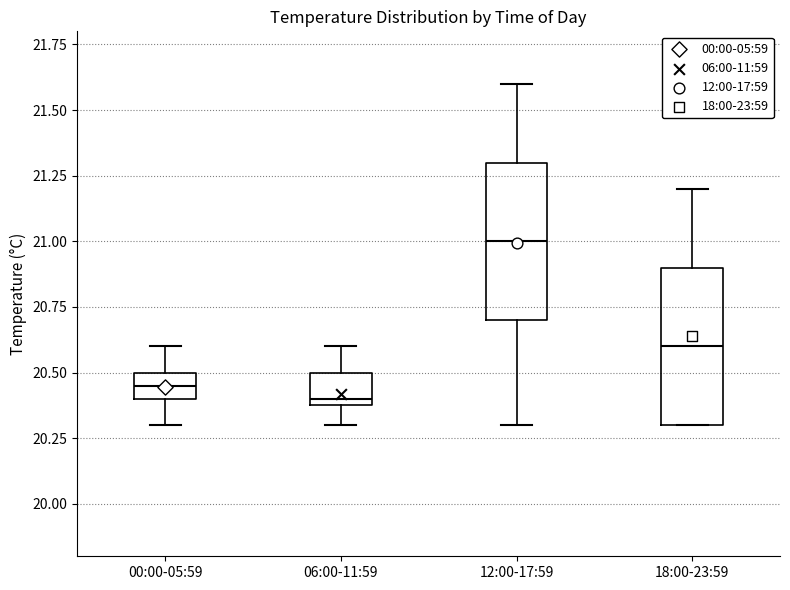

Reading left to right, read every box against the y-axis: the position of its median line, the range the box covers, and the ends of its whiskers. The values are not printed on the chart, so give them approximately, as read against the axis.

00:00-05:59: median 20.45, box 20.40 to 20.50, whiskers 20.30 to 20.60
06:00-11:59: median 20.40 (just above the box's lower edge), box 20.40 to 20.50, whiskers 20.30 to 20.60
12:00-17:59: median 21.00, box 20.70 to 21.30, whiskers 20.30 to 21.60
18:00-23:59: median 20.60, box 20.30 to 20.90, whiskers 20.30 to 21.20